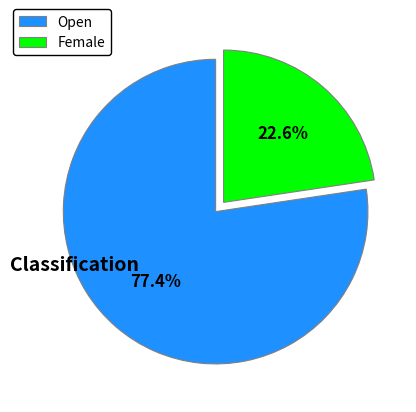

To the nearest percent, what is the difference between the Open and Female slice percentages?

55%